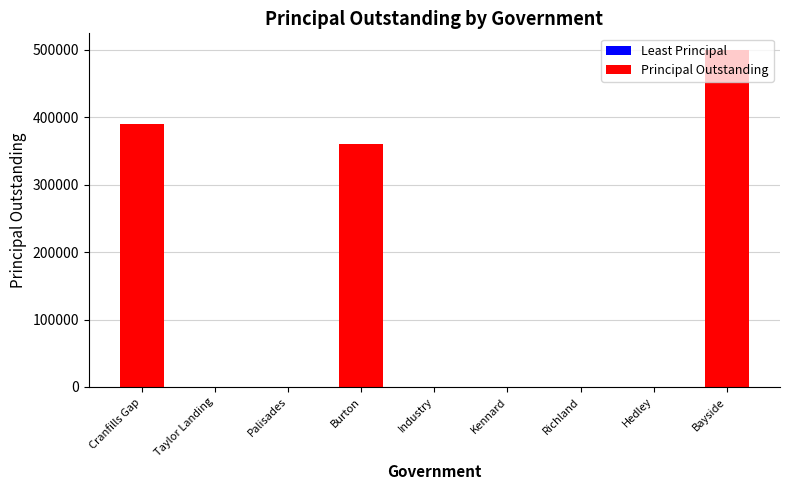

The value at Industry is 198061.1. True or false?

False